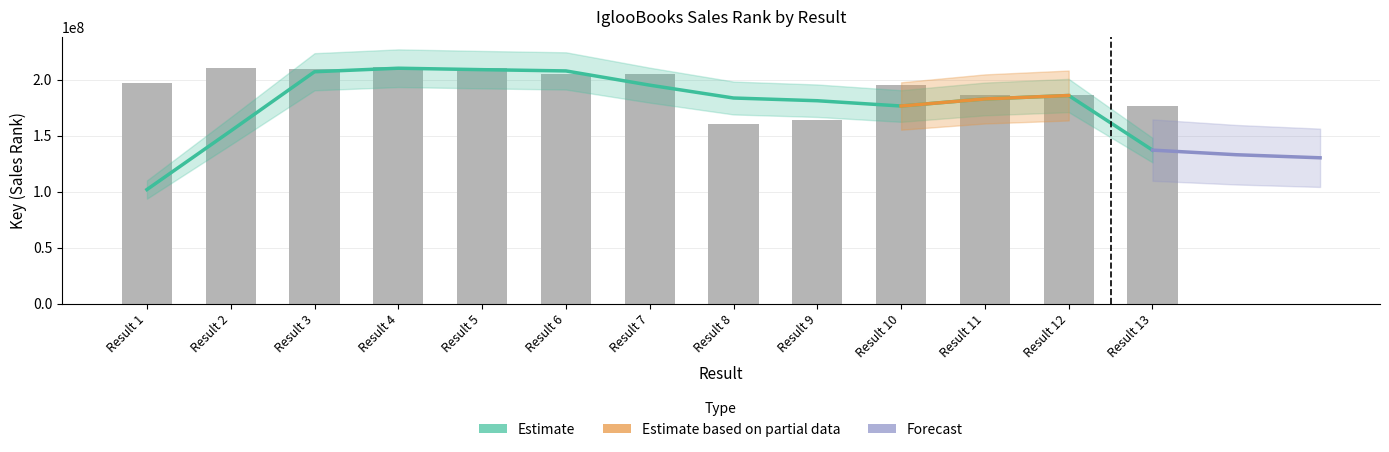

What is the sum of all values?

2515807959